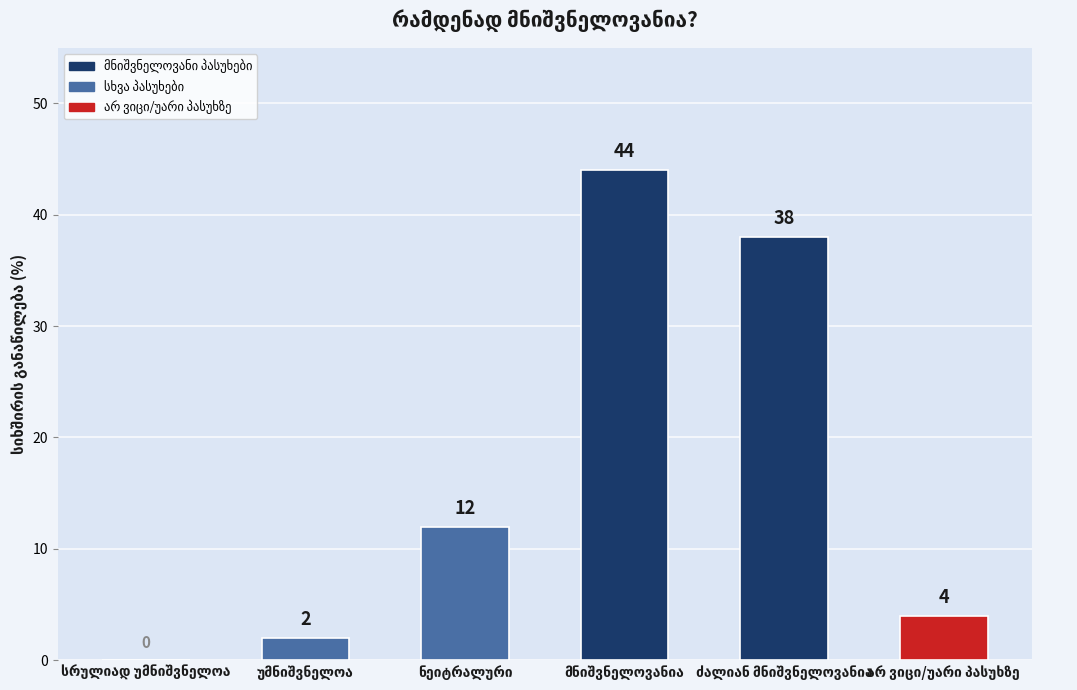

What is the maximum value shown in the chart?

44